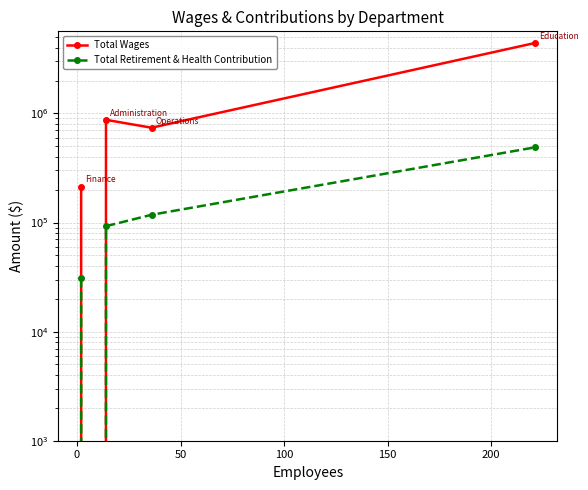

Which series changed the most between 50 and 100?

Total Wages